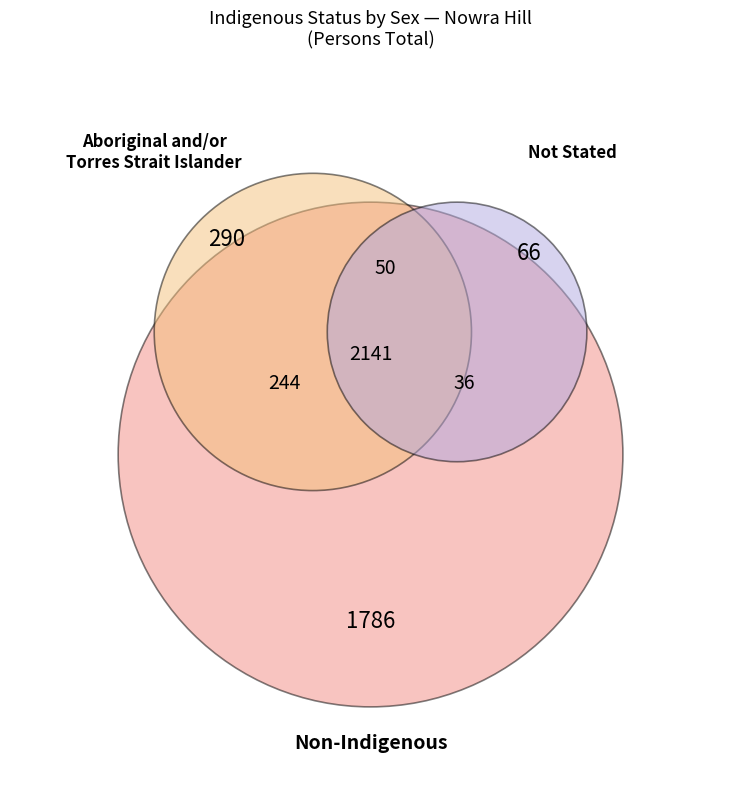

Rank the categories by value from lowest to highest.

Indigenous status not stated, Aboriginal and/or Torres Strait Islander, Non-Indigenous